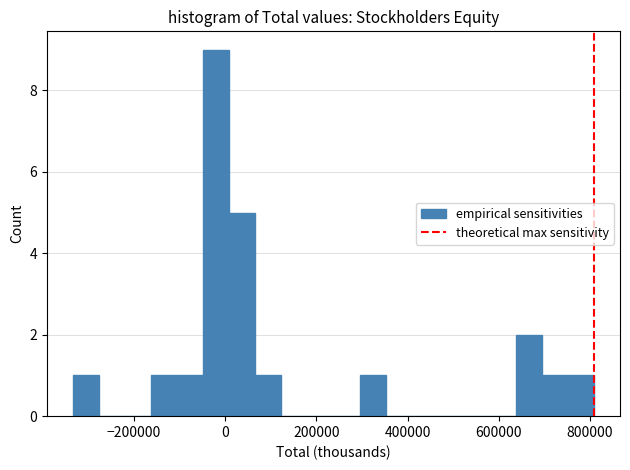

Around what value on the x-axis is the tallest bar? Give the approximate position of its centre, as read against the axis.

-20000